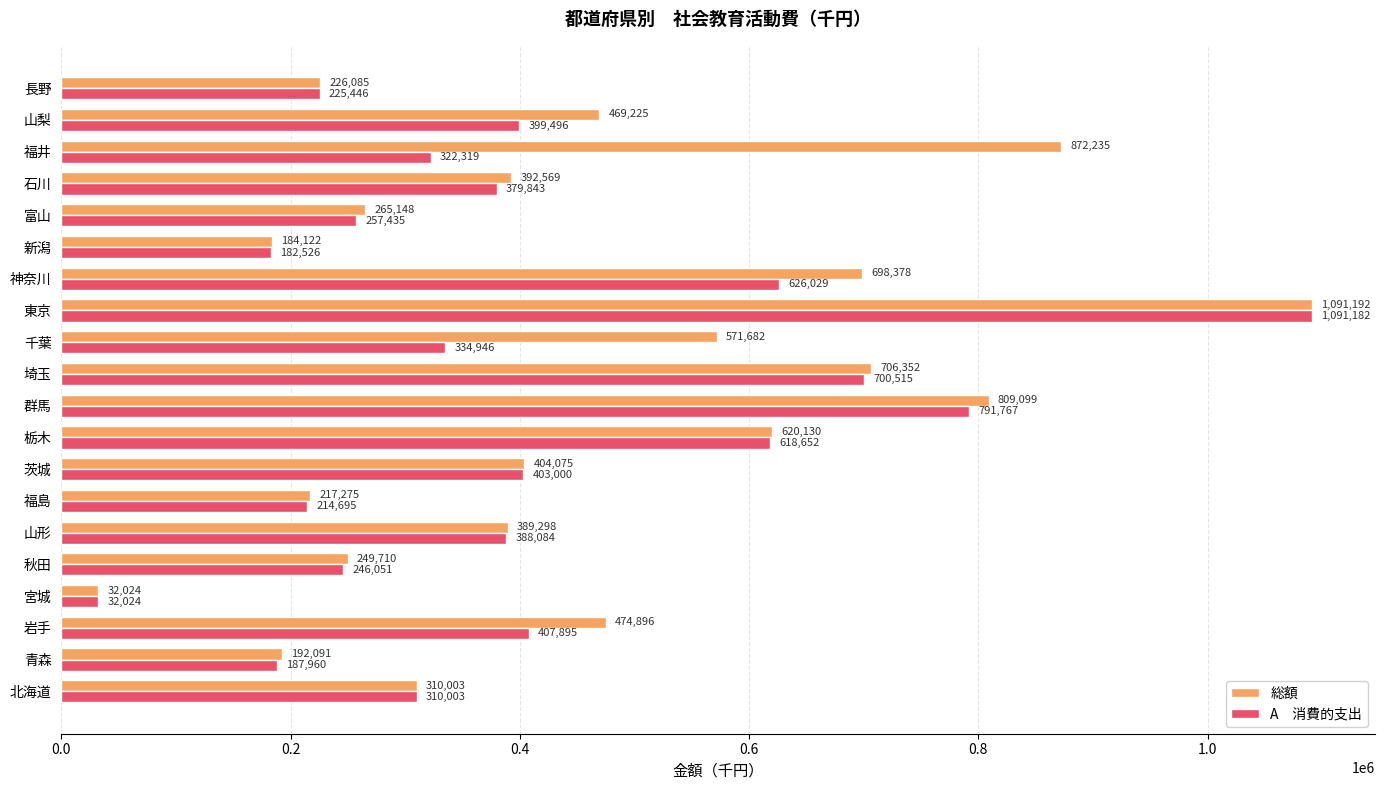

Which category has the highest value across all series?

東京